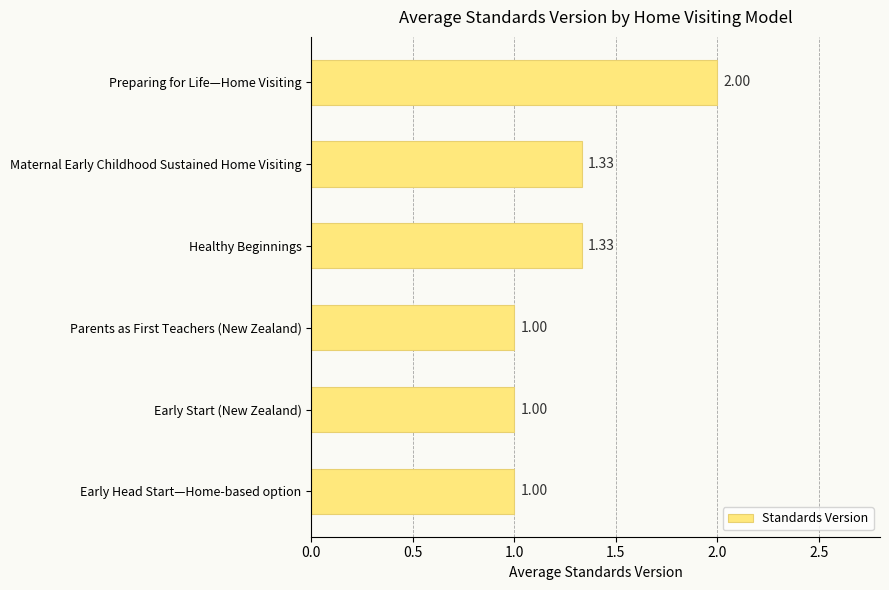

What is the smallest value displayed?

1.0